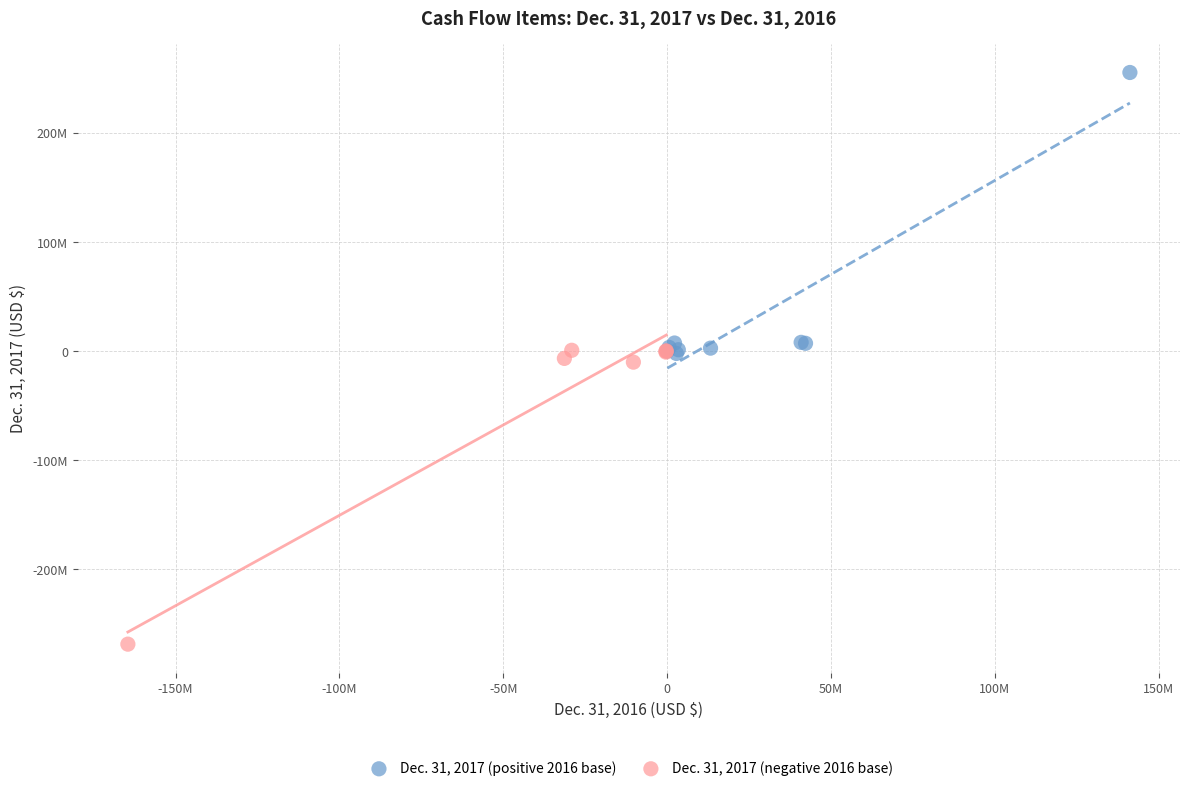

Which series reaches the minimum Y coordinate?

Dec. 31, 2017 (negative 2016 base)